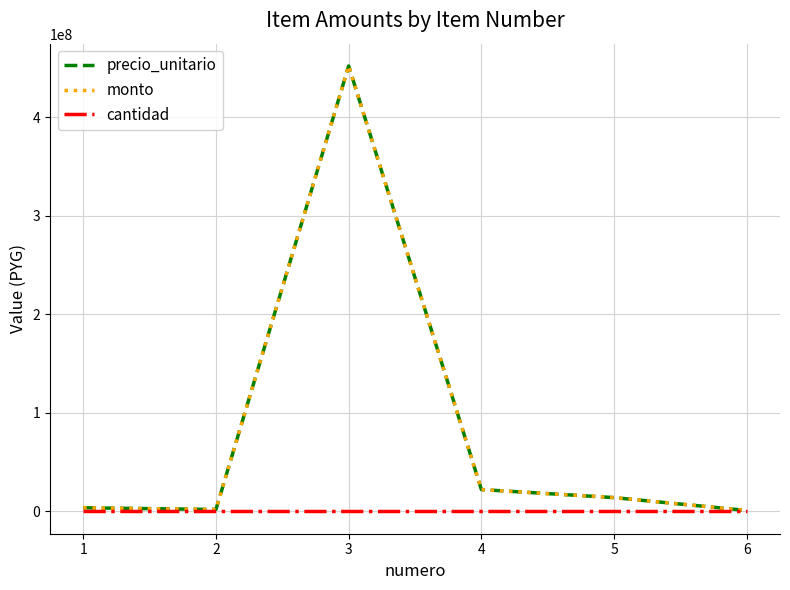

At which label does precio_unitario reach its peak?

3